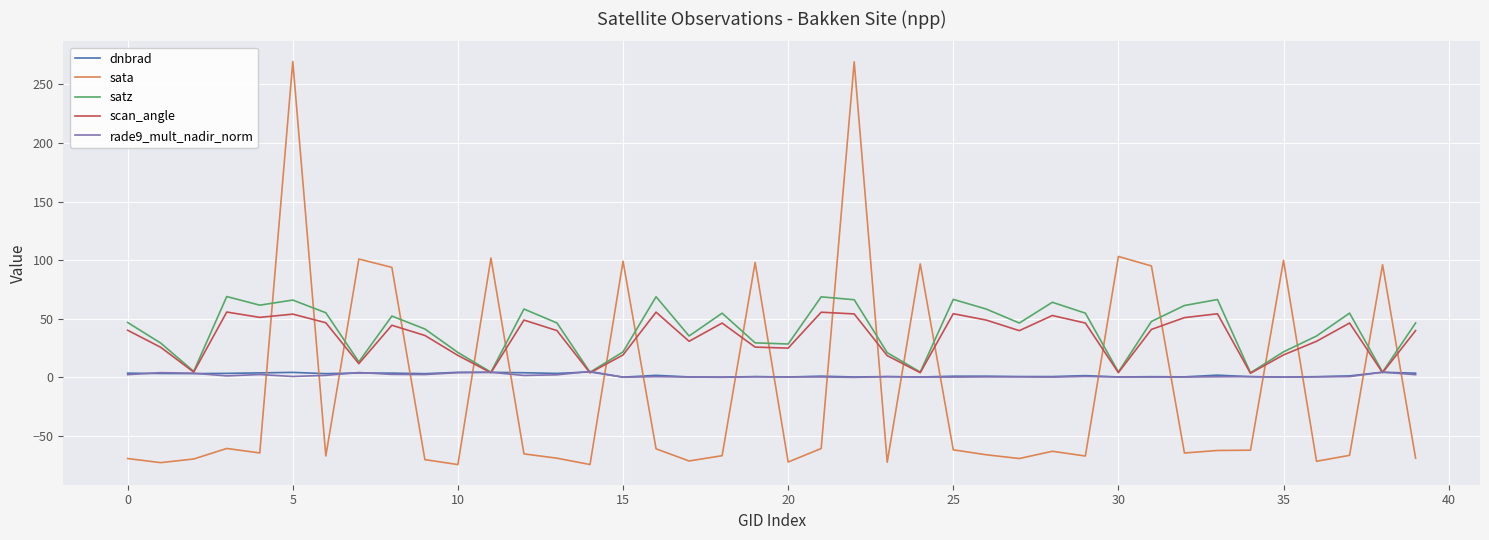

In scan_angle, how many points are lower than both neighbors (excluding endpoints)?

12